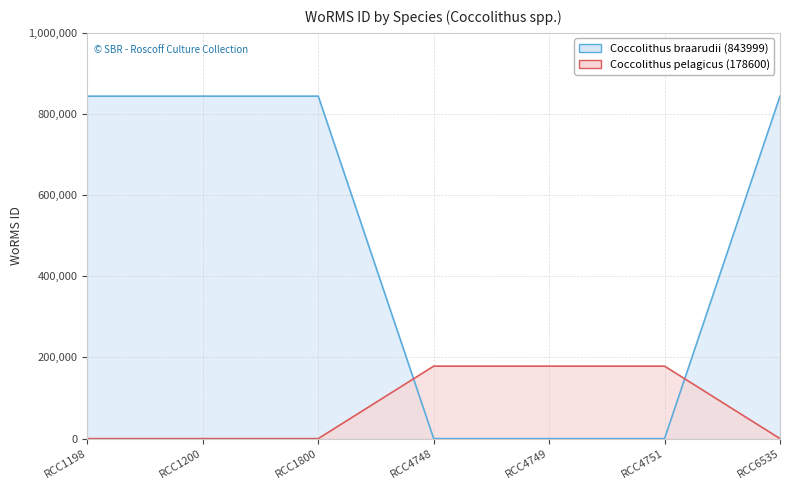

Reading right to left, transcribe all the data shown in this chart.

Coccolithus braarudii (843999): 843999	0	0	0	843999	843999	843999
Coccolithus pelagicus (178600): 0	178600	178600	178600	0	0	0